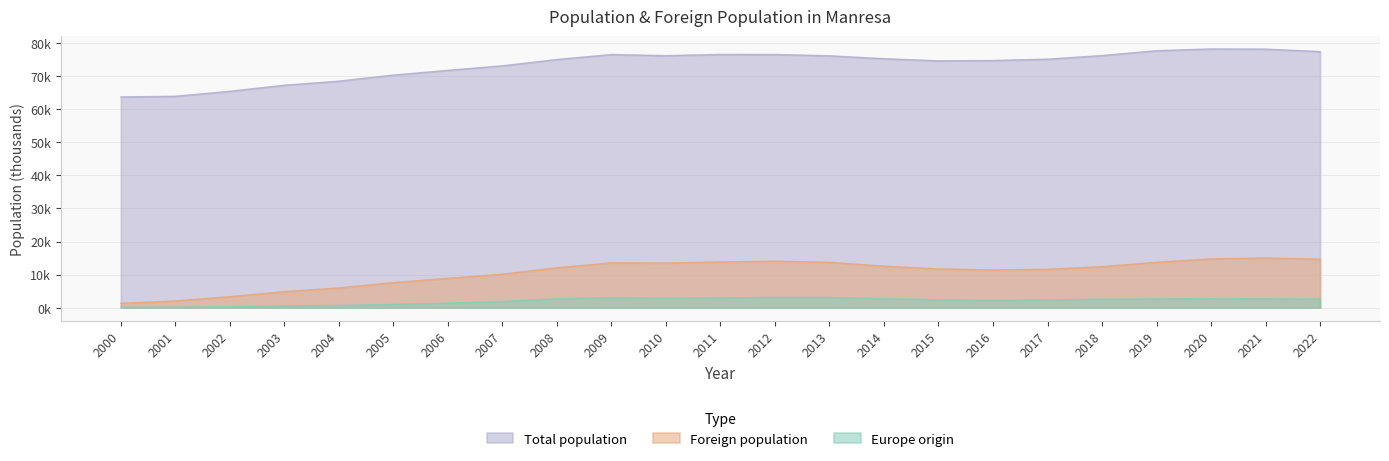

At which label does Foreign population reach its peak?

2021